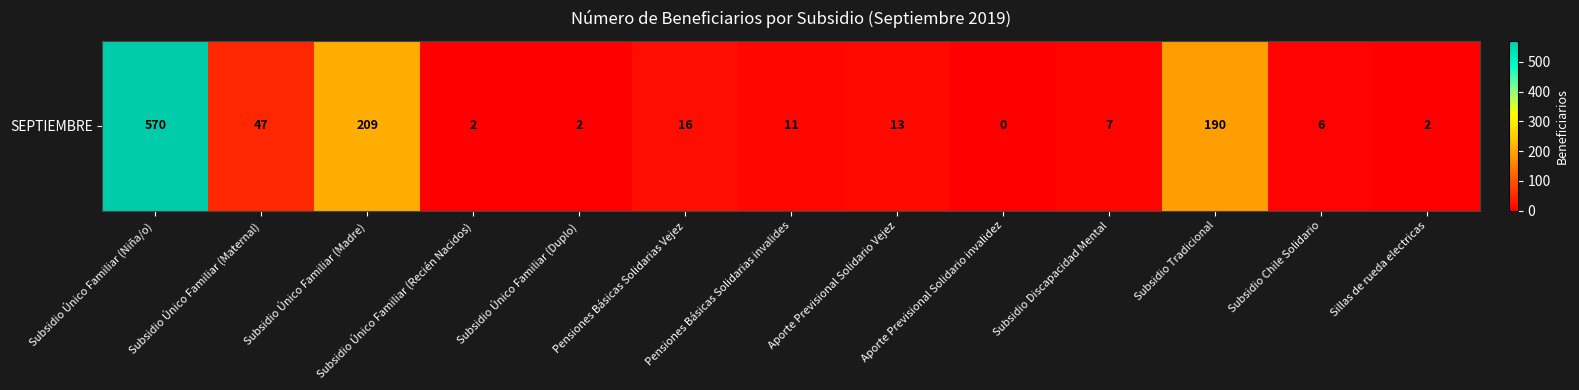

What is the maximum value shown in the chart?

570